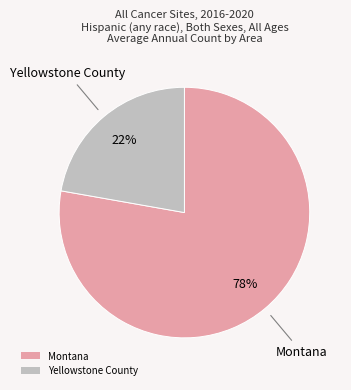

Do Montana and Yellowstone County together represent more than half of the pie?

Yes